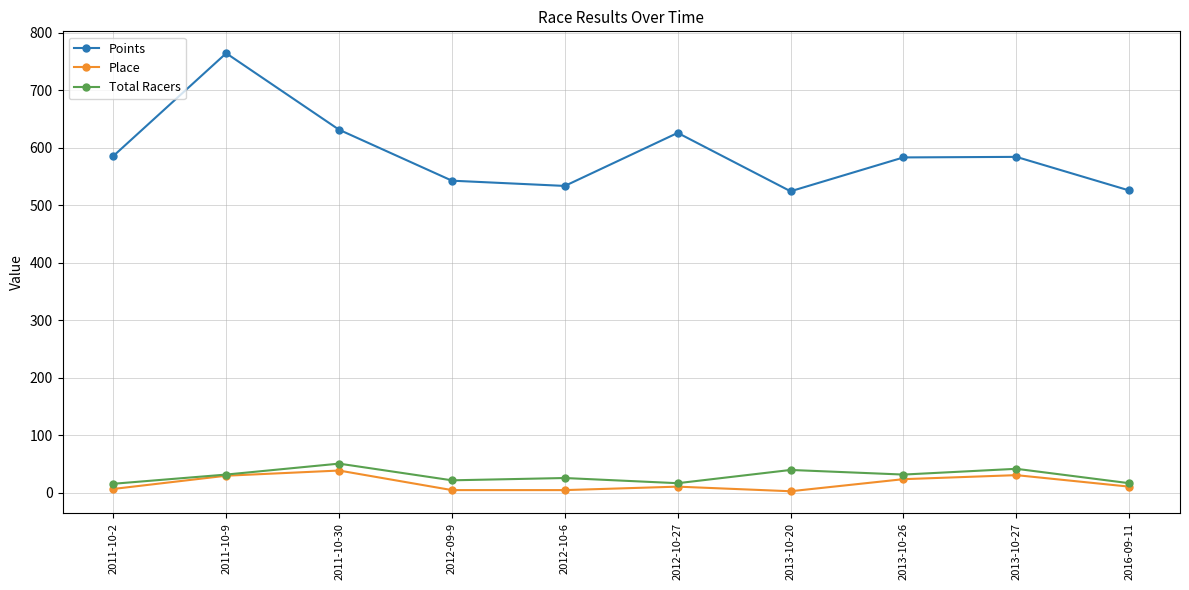

What is the spread (max minus min) of values at 2013-10-26?

559.2